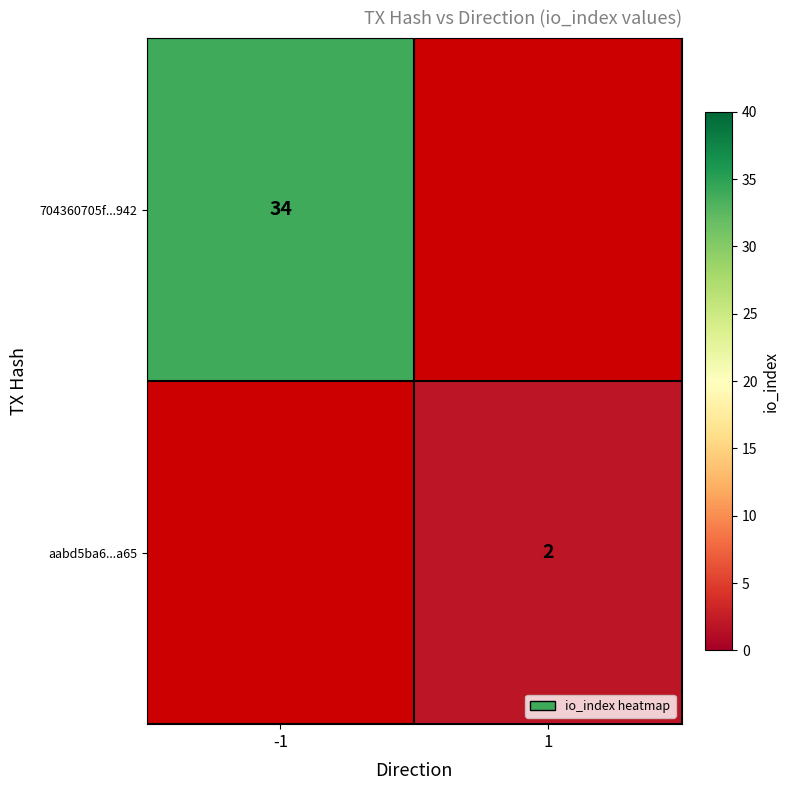

The value of 704360705f...942 at -1 is 47. True or false?

False